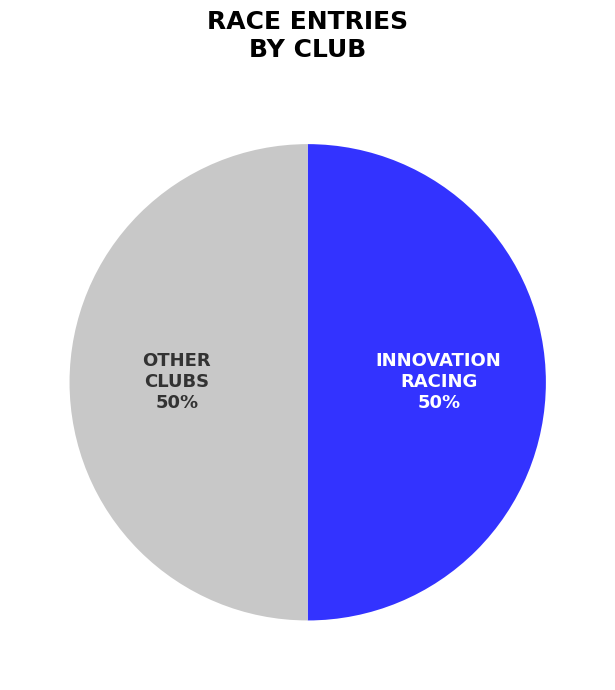

To the nearest percent, what is the average slice percentage?

50%